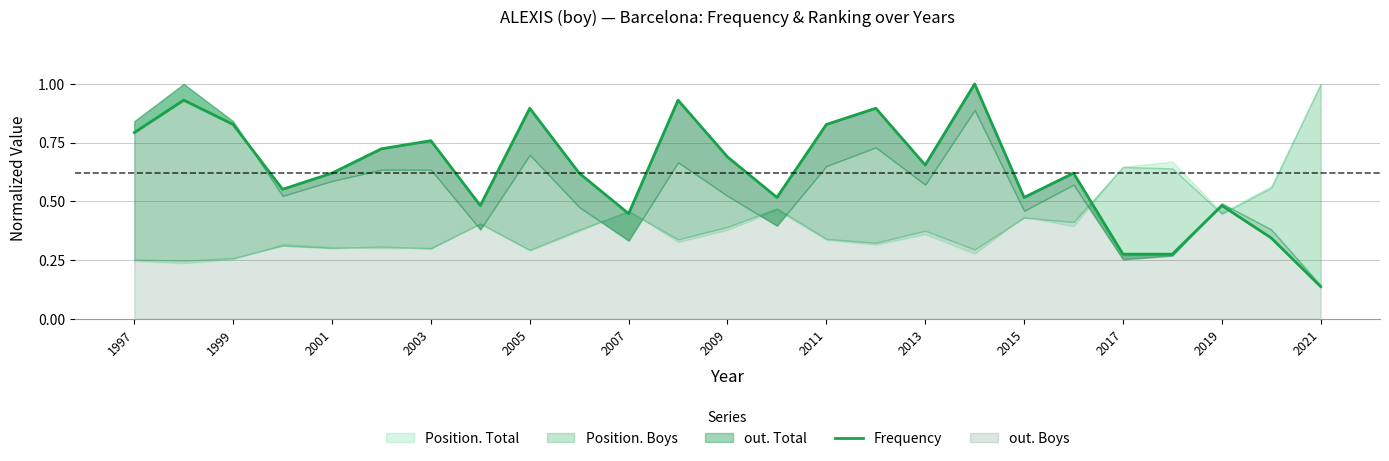

How many points are lower than both their immediate neighbors (excluding endpoints)?

6